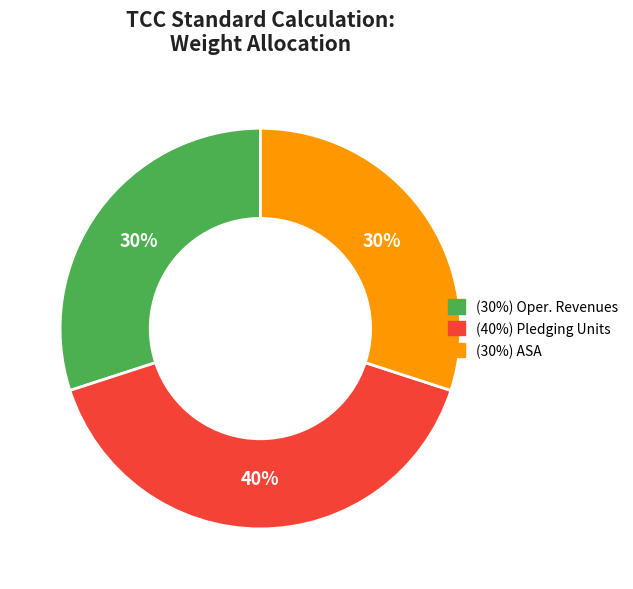

How many segments does this pie chart have?

3